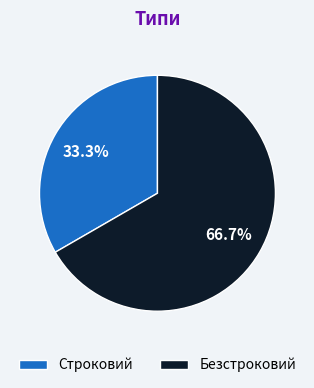

Between Строковий and Безстроковий, which is larger?

Безстроковий